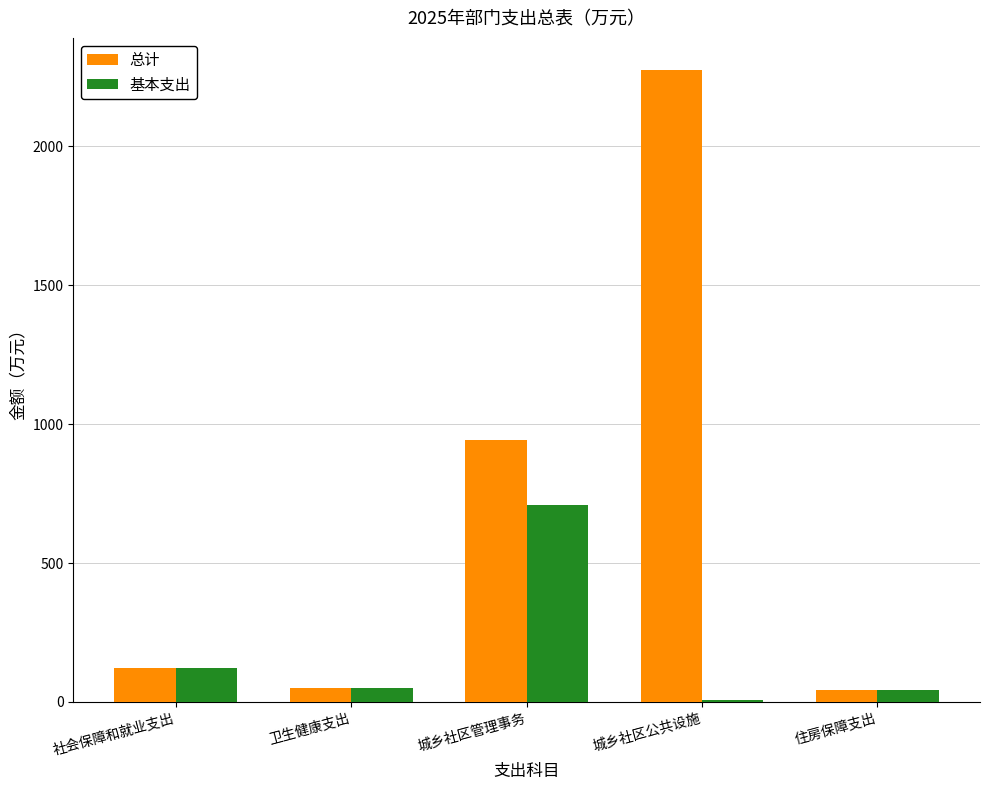

How many values in the 基本支出 series exceed 49?

3